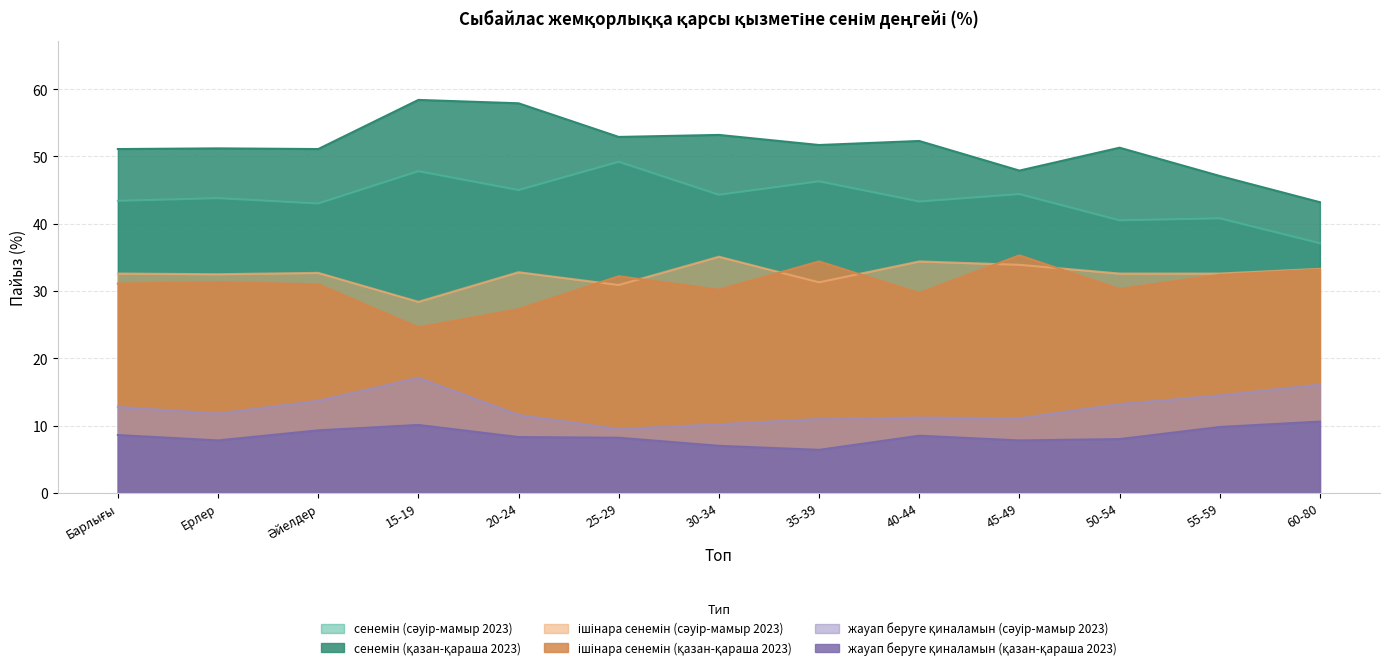

What is the total value across all series at 20-24?

182.9